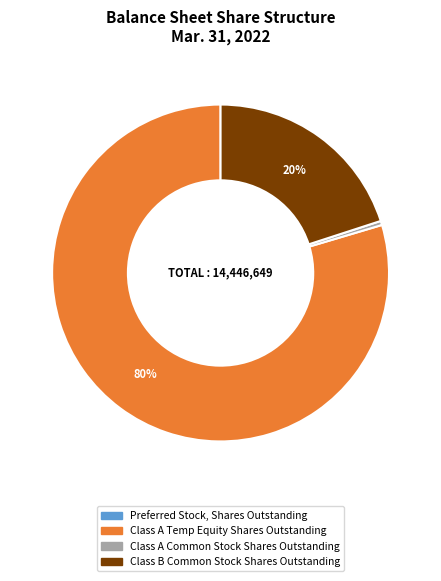

To the nearest percent, what is the average slice percentage?

33%